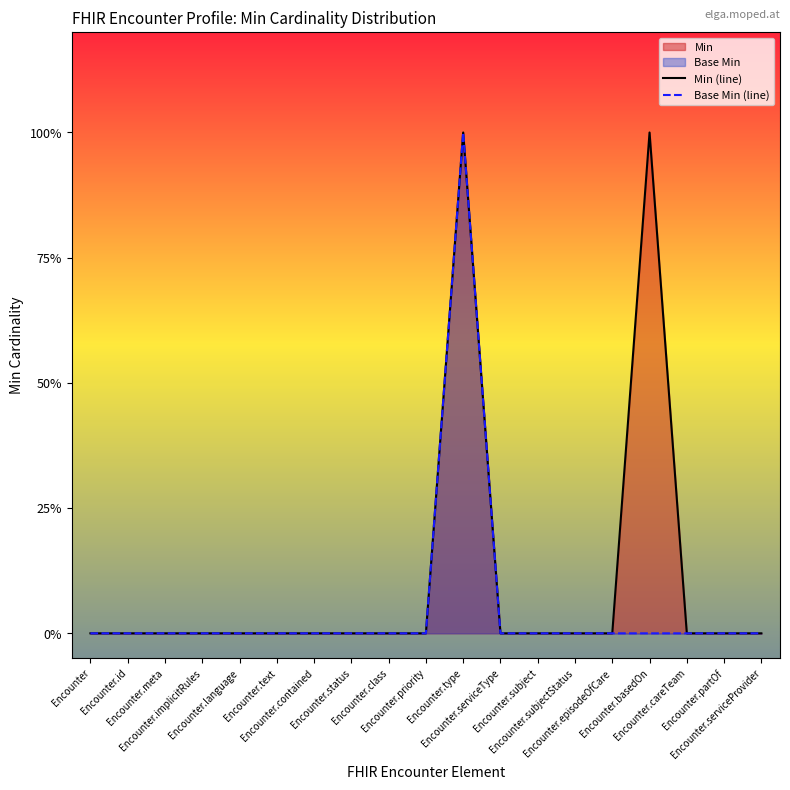

Does the chart display data point markers on the line(s)?

No